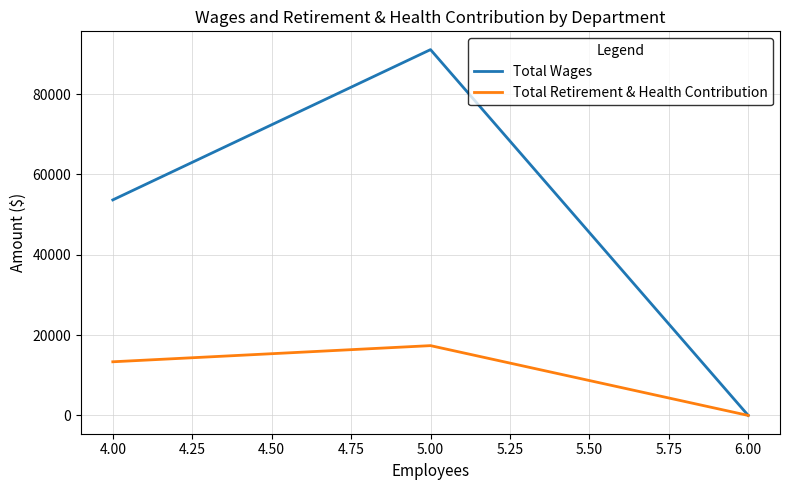

At which category is the sum across all series the highest?

5.00